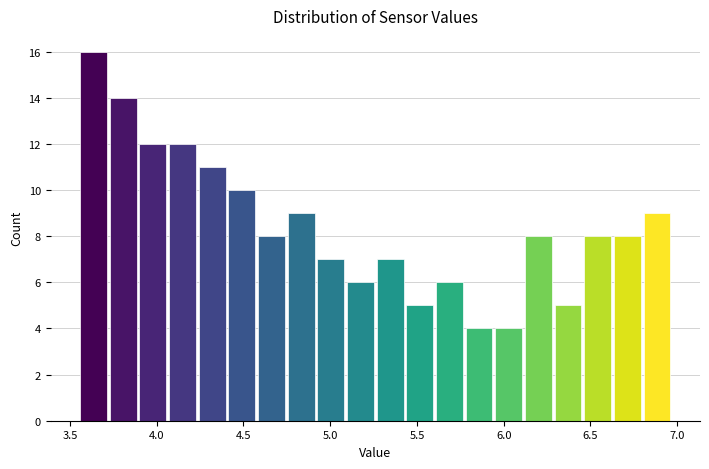

Around what value on the x-axis is the tallest bar? Give the approximate position of its centre, as read against the axis.

3.65